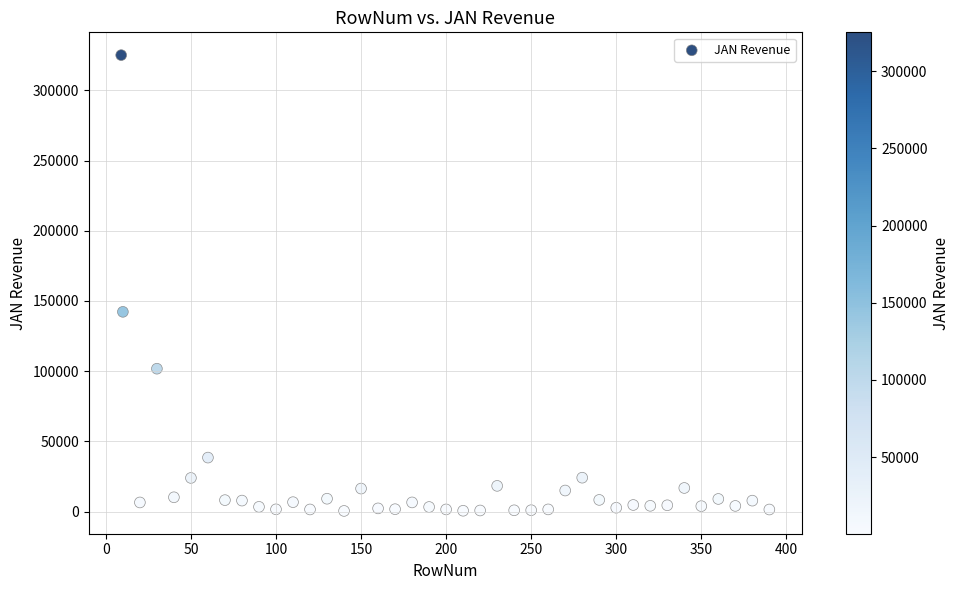

What Y value in the scatter plot is closest to 162800?

142268.3